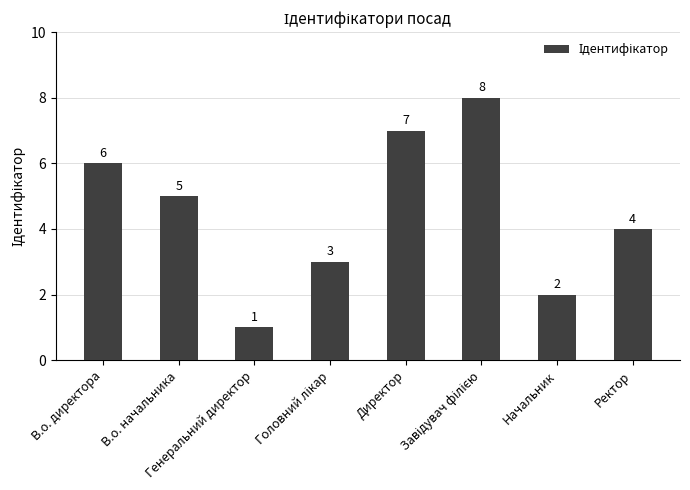

Reading left to right, what are all the values shown in this chart?

6	5	1	3	7	8	2	4